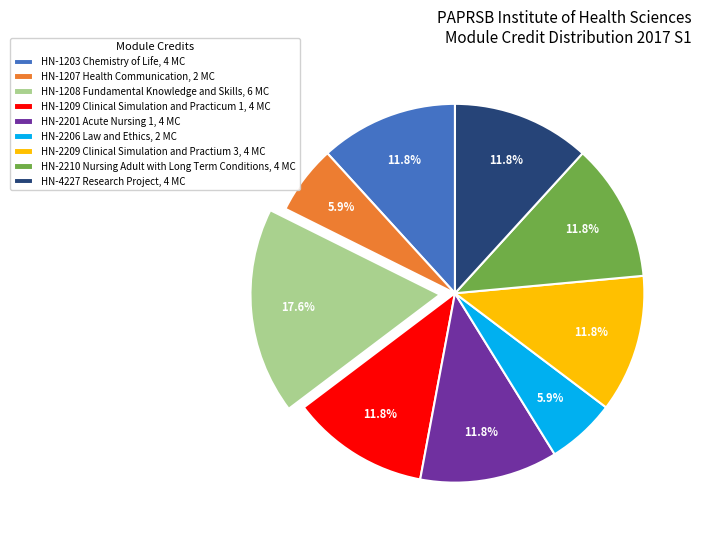

Between HN-1207 Health Communication, 2 MC and HN-2201 Acute Nursing 1, 4 MC, which is larger?

HN-2201 Acute Nursing 1, 4 MC